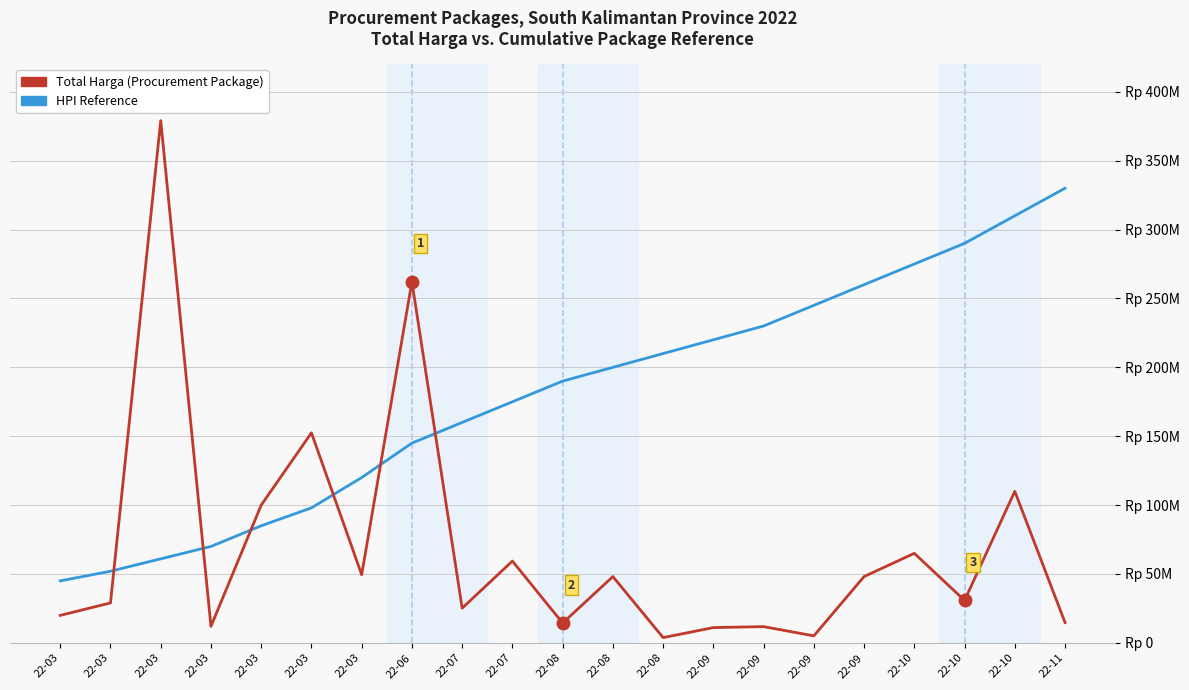

Rank the series at 22-03 from highest to lowest value.

HPI Reference, Total Harga (Procurement Package)